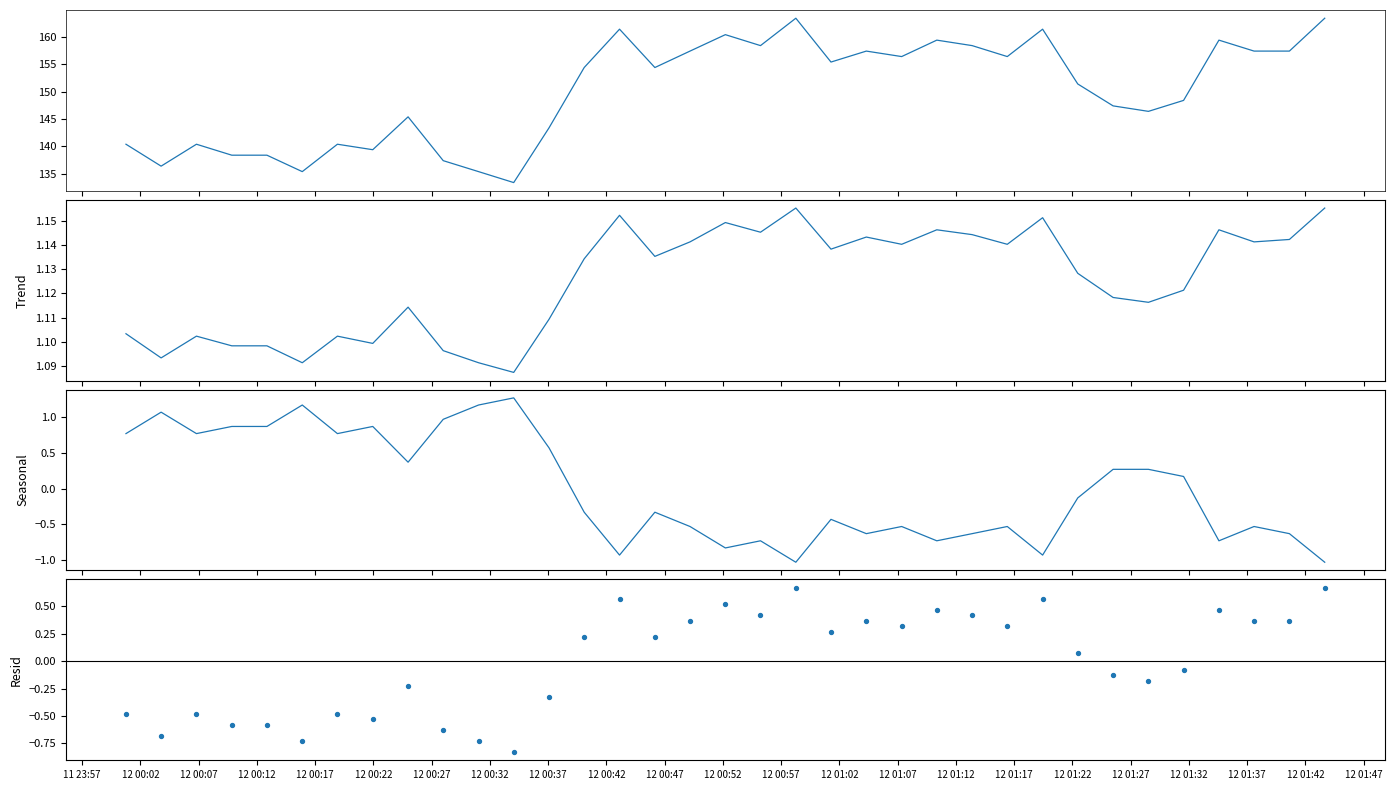

Which series reaches the minimum Y coordinate?

Calculated_Beam_c